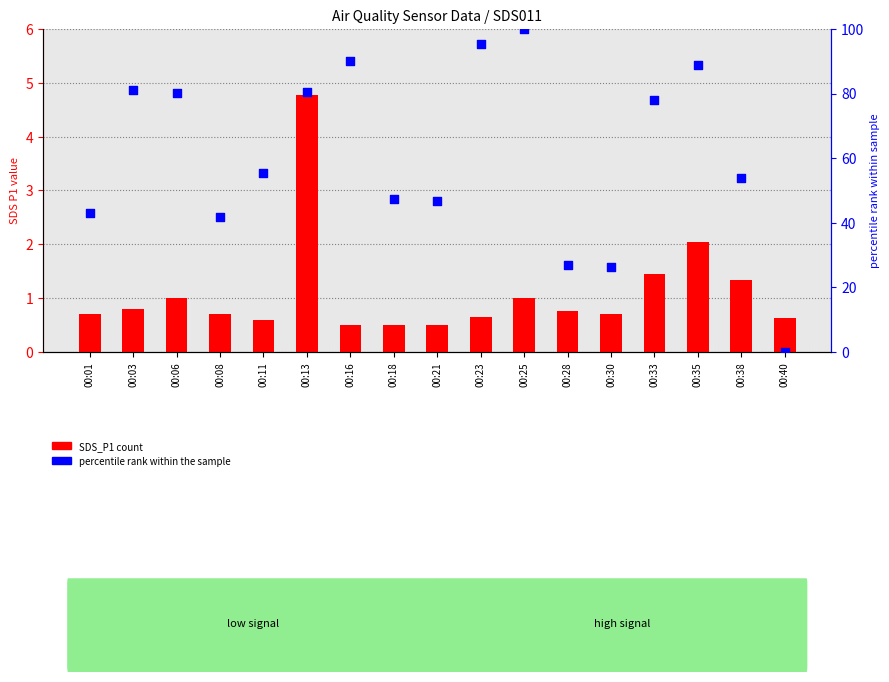

At how many categories does at least one series exceed 85?

4